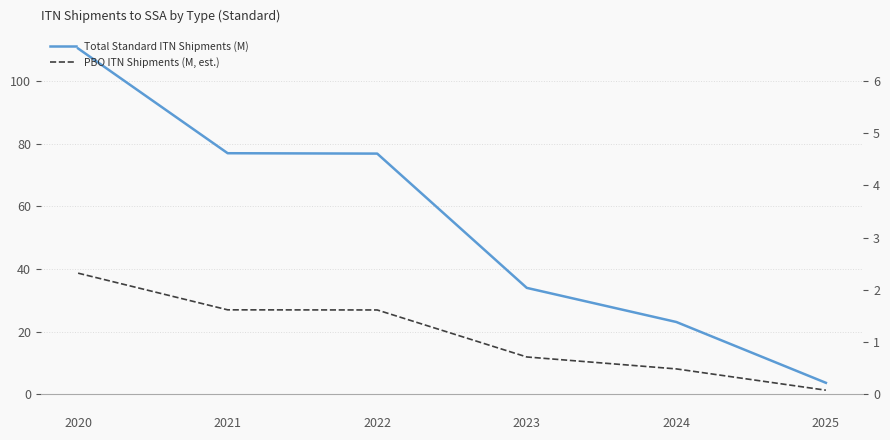

Reading left to right, list all the values displayed in this chart.

Total Standard ITN Shipments (M): 110.3	76.9	76.8	33.9	23.0	3.6
PBO ITN Shipments (M, est.): 38.6	26.9	26.9	11.9	8.1	1.3